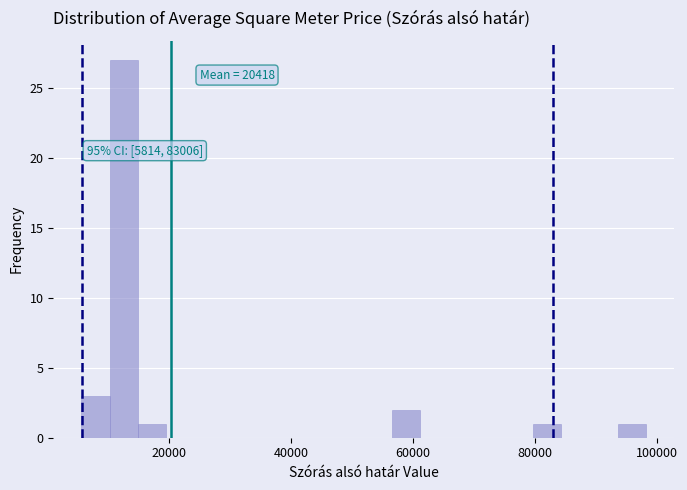

Around what value on the x-axis is the tallest bar? Give the approximate position of its centre, as read against the axis.

12000